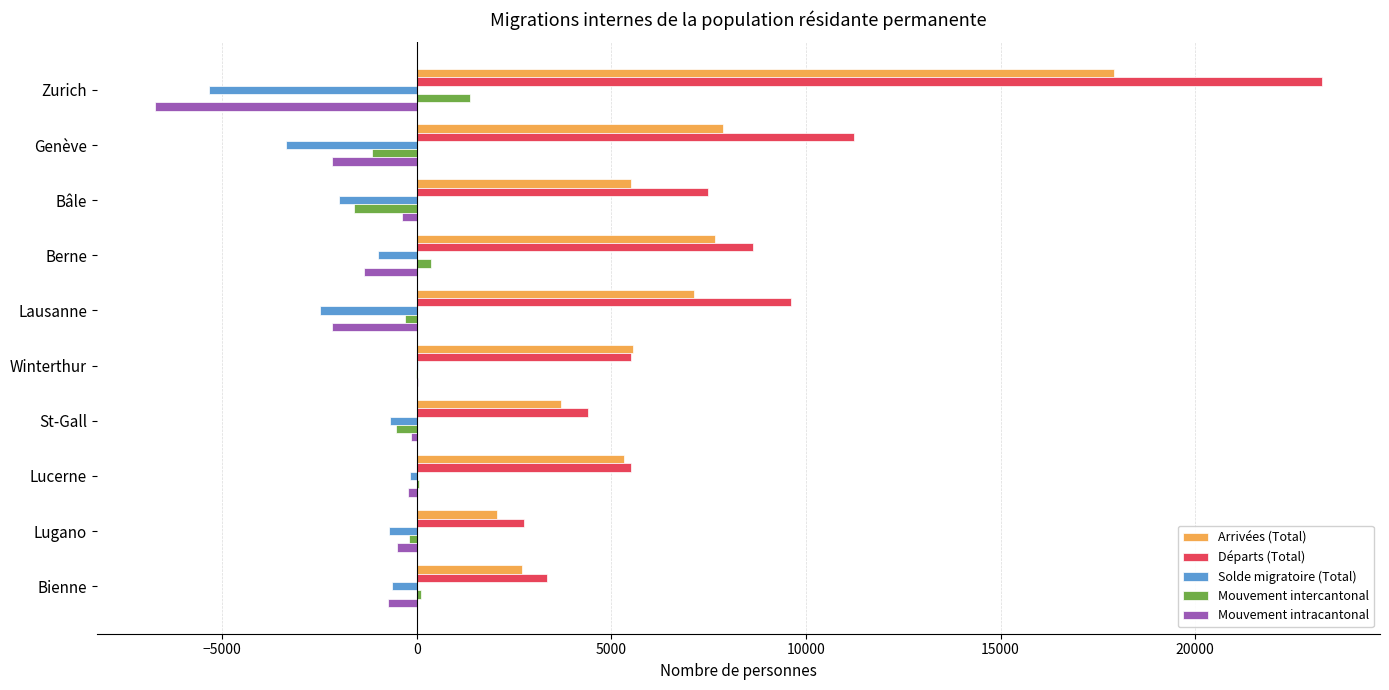

What are all the series names shown in the legend?

Arrivées (Total), Départs (Total), Solde migratoire (Total), Mouvement intercantonal, Mouvement intracantonal